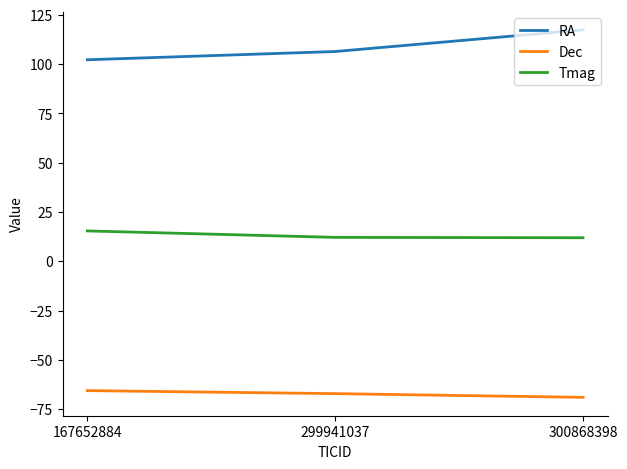

What is the greatest value displayed?

117.3